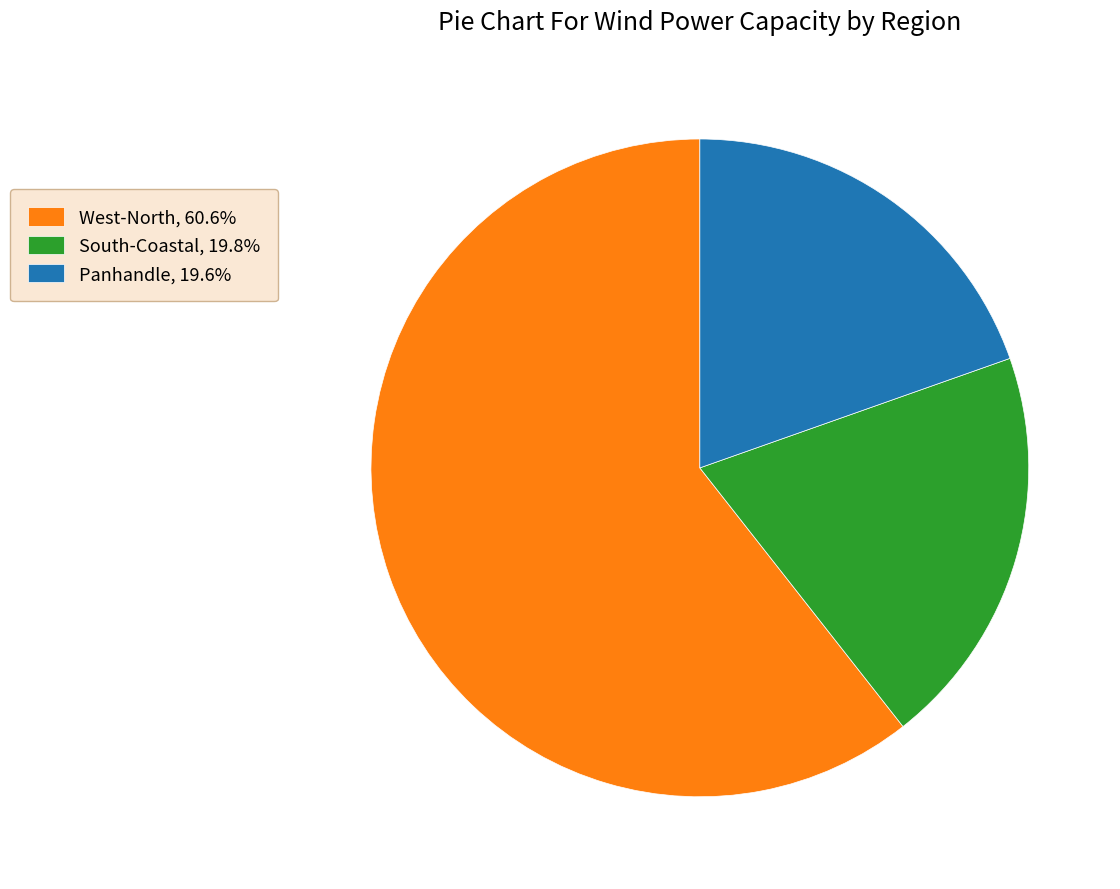

Approximately how many times larger is the value at South-Coastal, 19.8% compared to West-North, 60.6%?

0.3